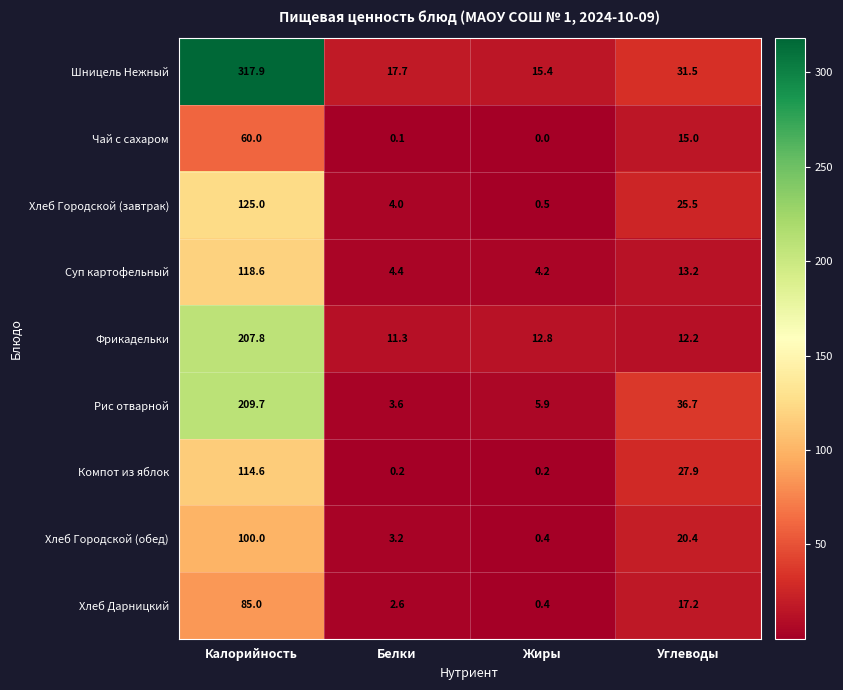

What value does the Рис отварной series have at Калорийность?

209.7